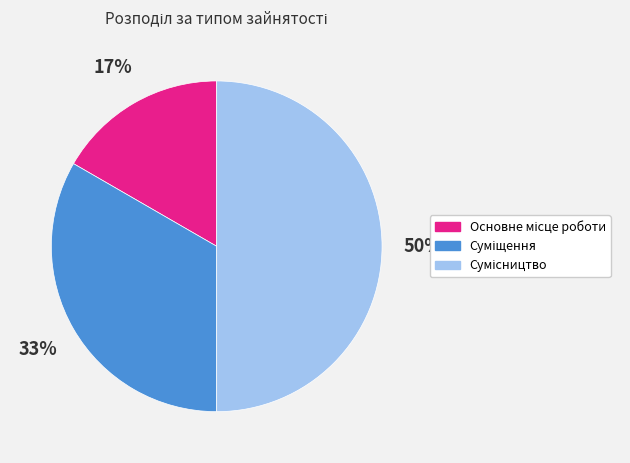

Count the number of slices in the pie.

3